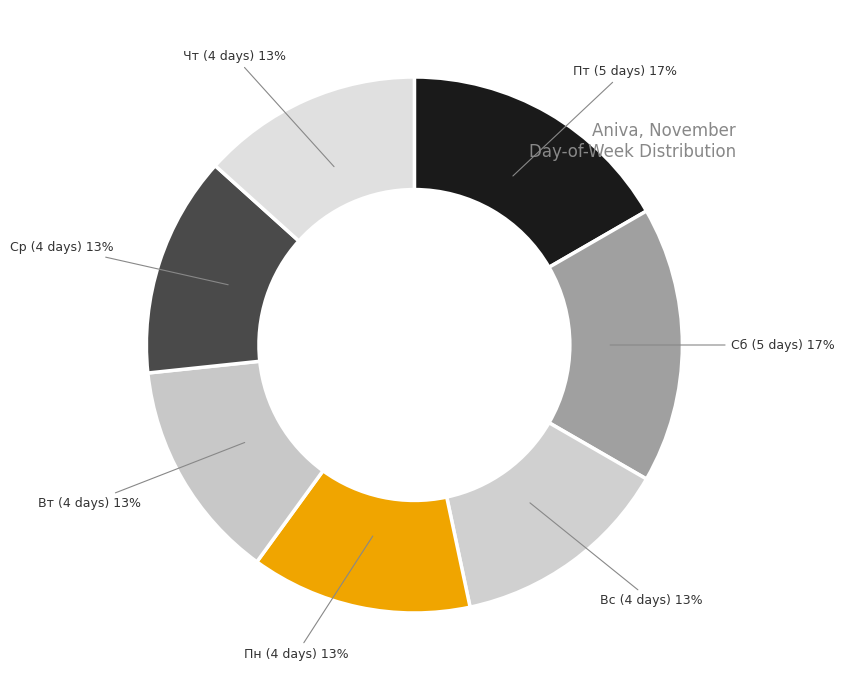

Is the sum of Ср and Сб greater than half?

No